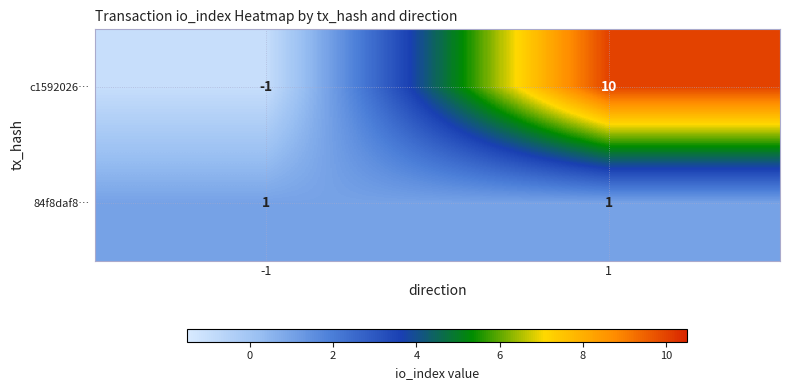

What is the difference between the highest and lowest values at 1?

9